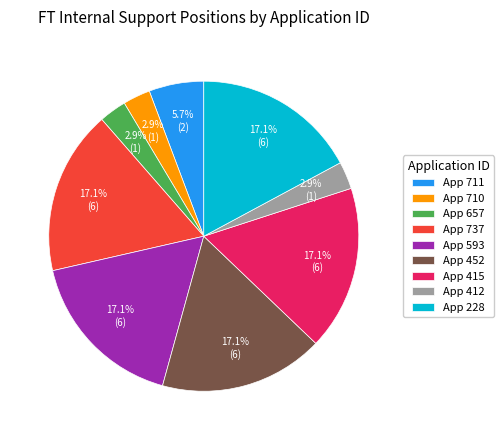

Is App 711 the majority of the pie?

No